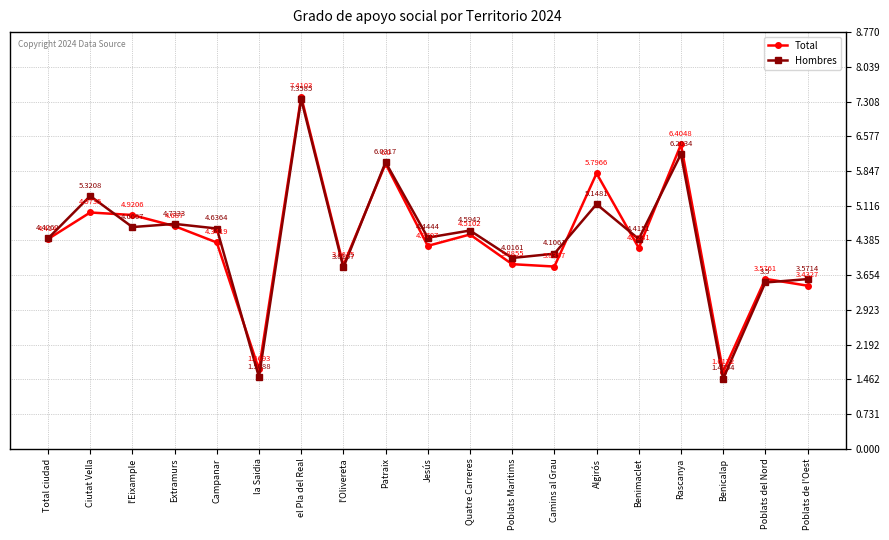

In Hombres, how many points are higher than both neighbors (excluding endpoints)?

7